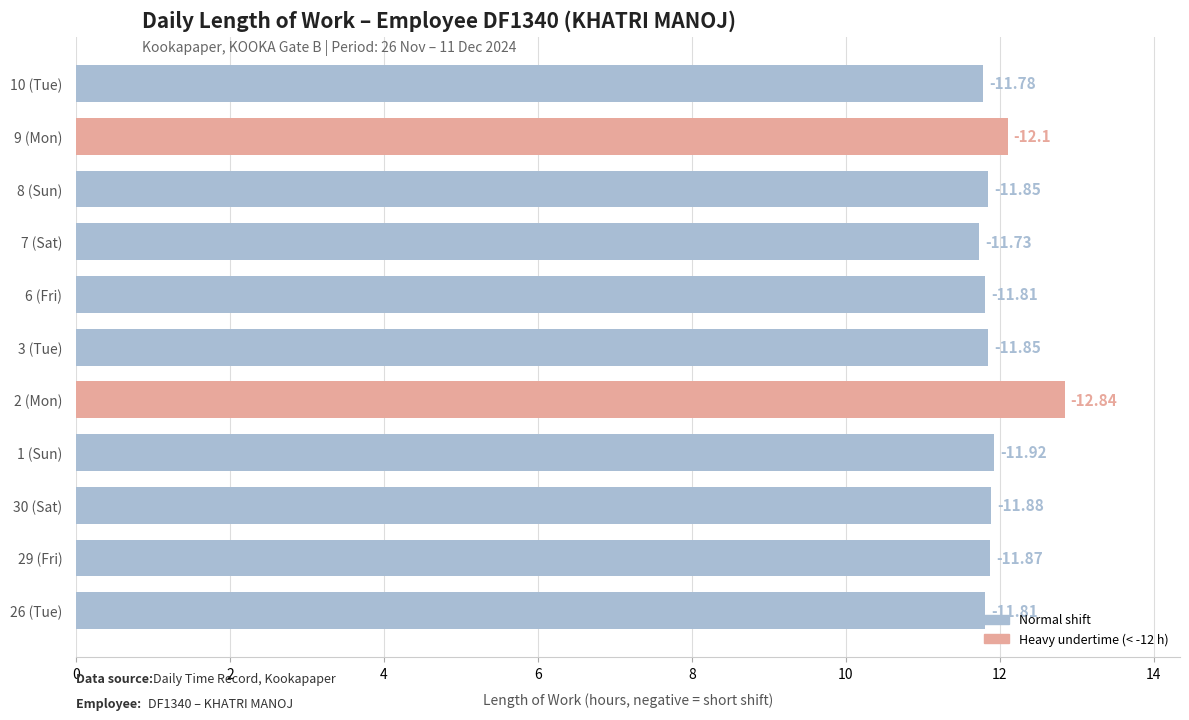

How many distinct data groups are displayed?

1